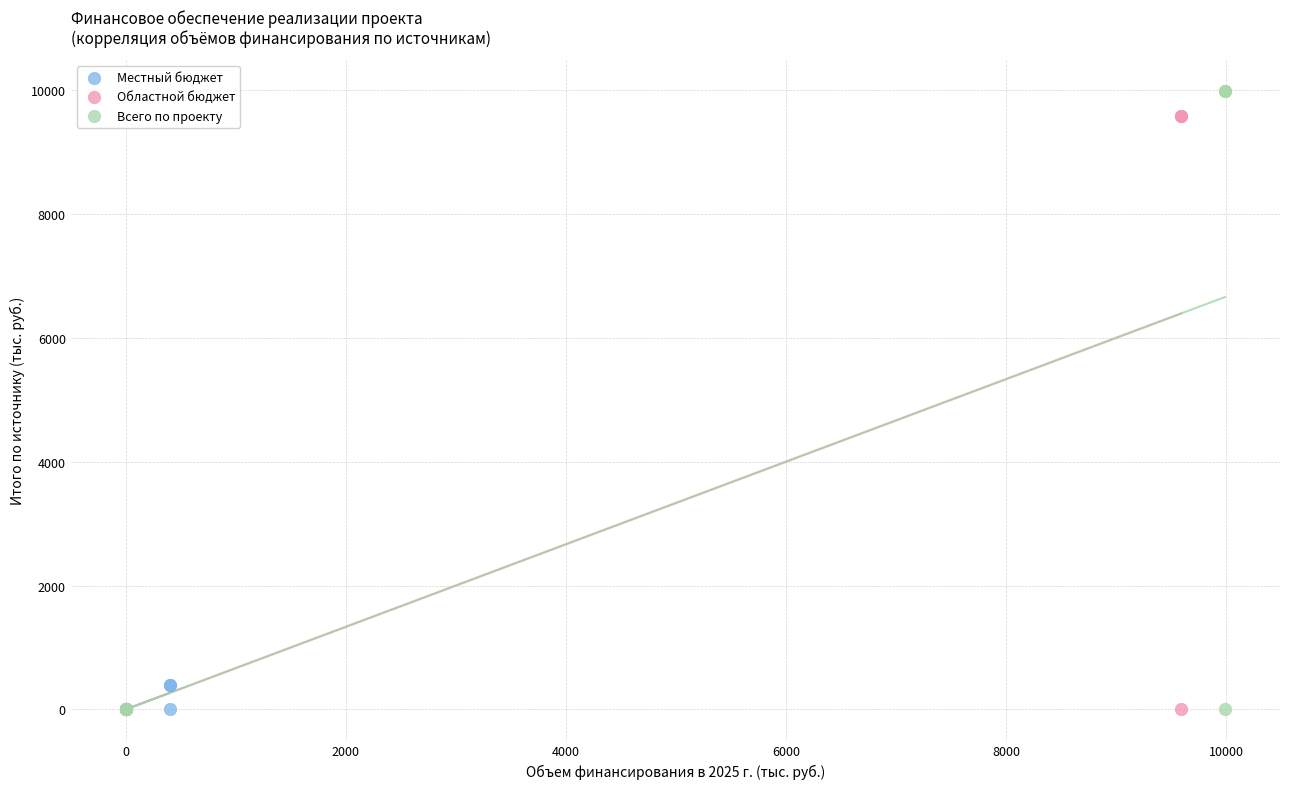

Which series has the largest Y range (max minus min)?

Всего по проекту